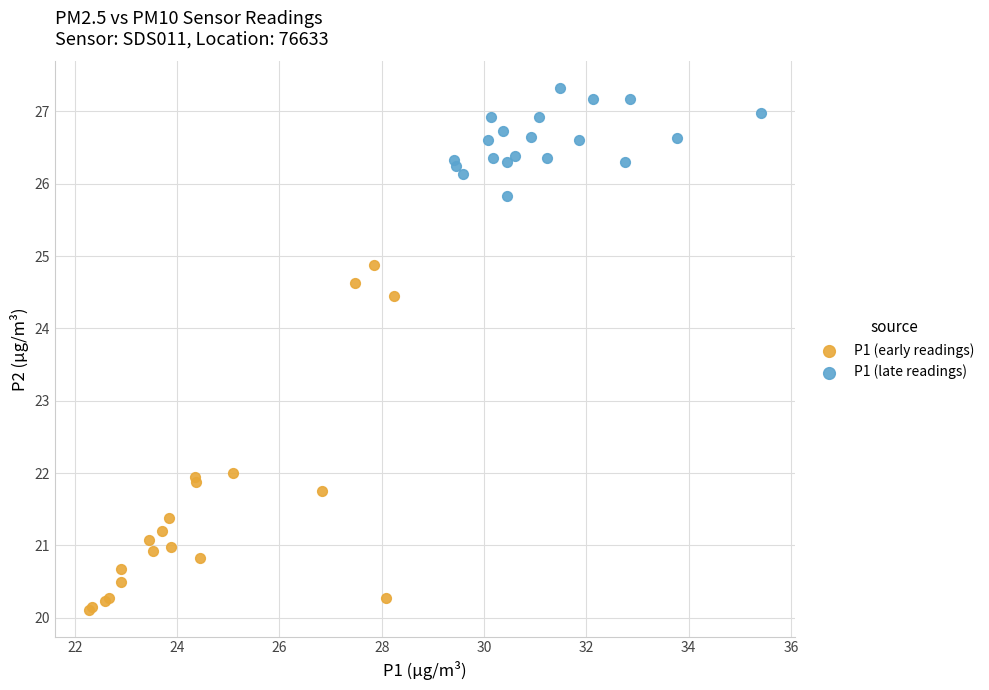

Which series reaches the minimum Y coordinate?

P1 (early readings)